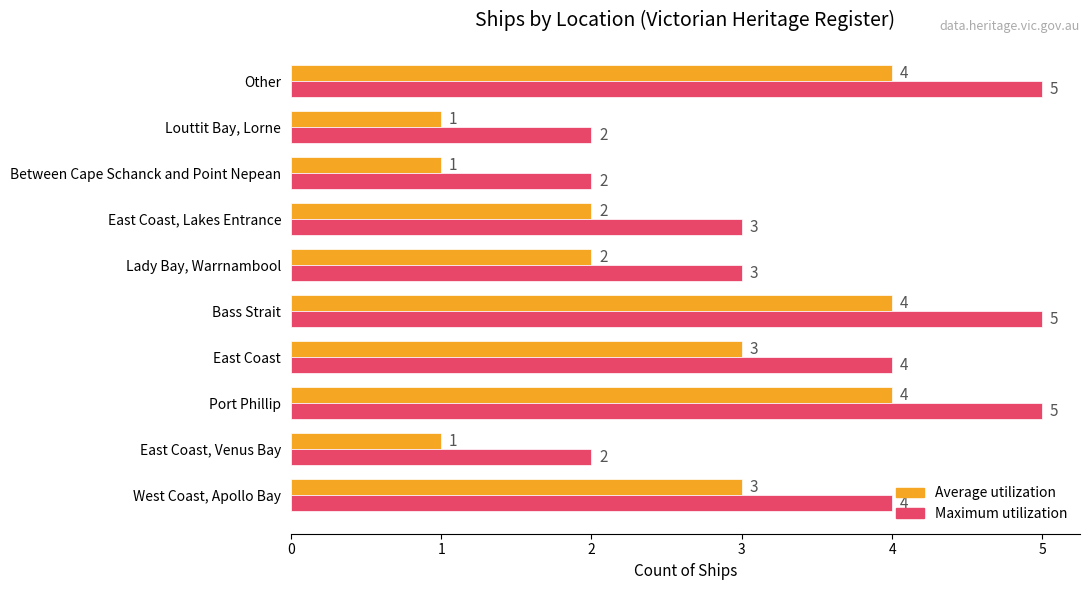

What is the sum of all Average utilization values?

25